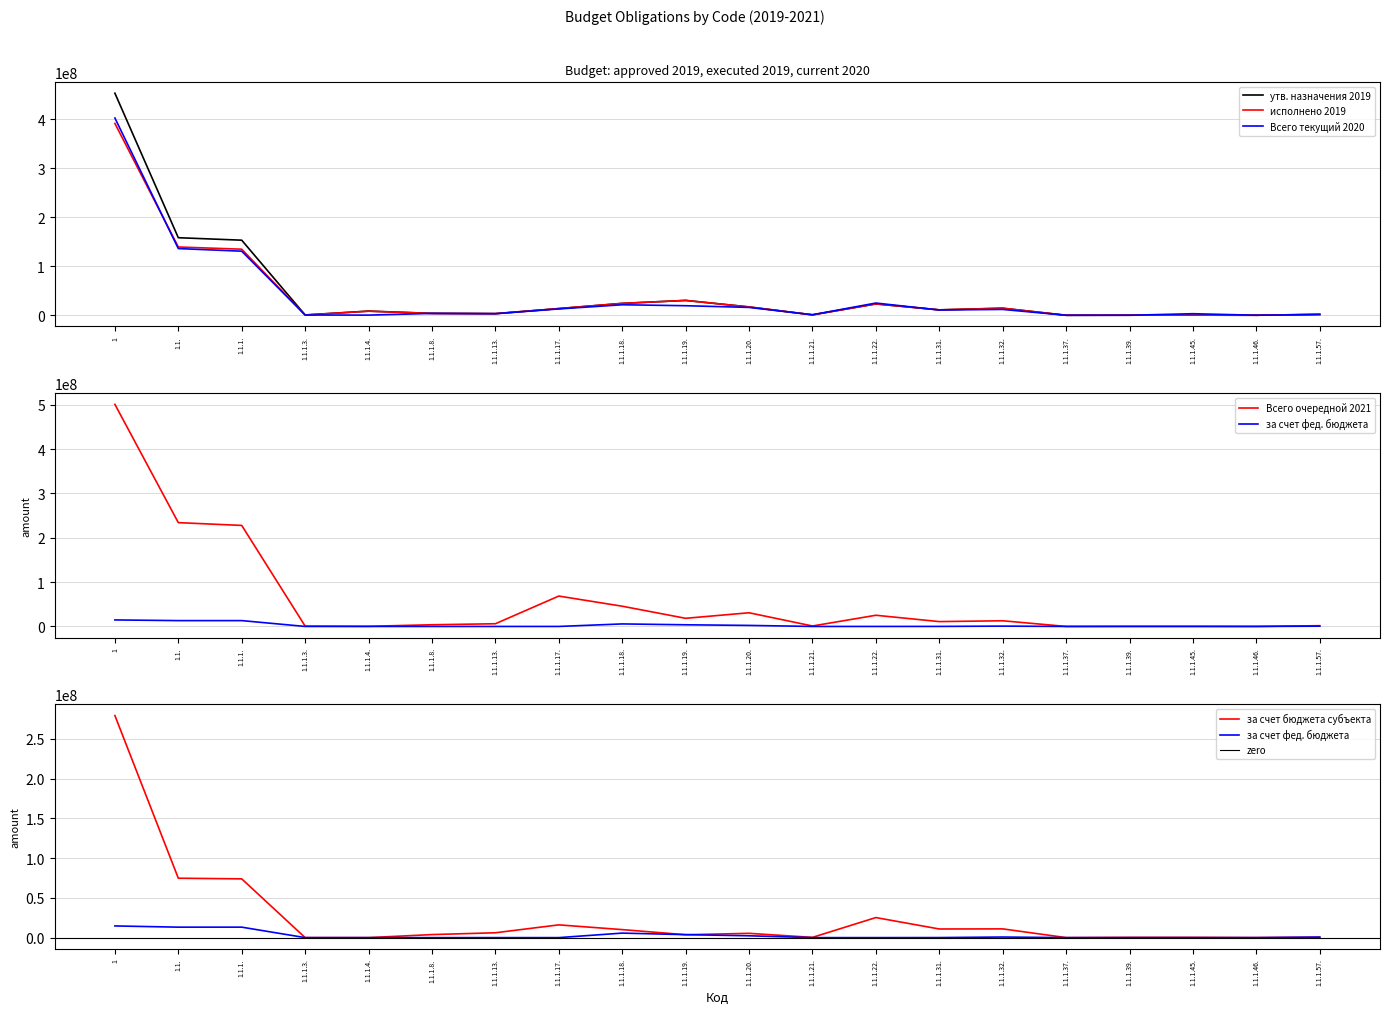

Is the value of исполнено 2019 at 1 greater than the value of утв. назначения 2019 at 1.1.1.13.?

Yes